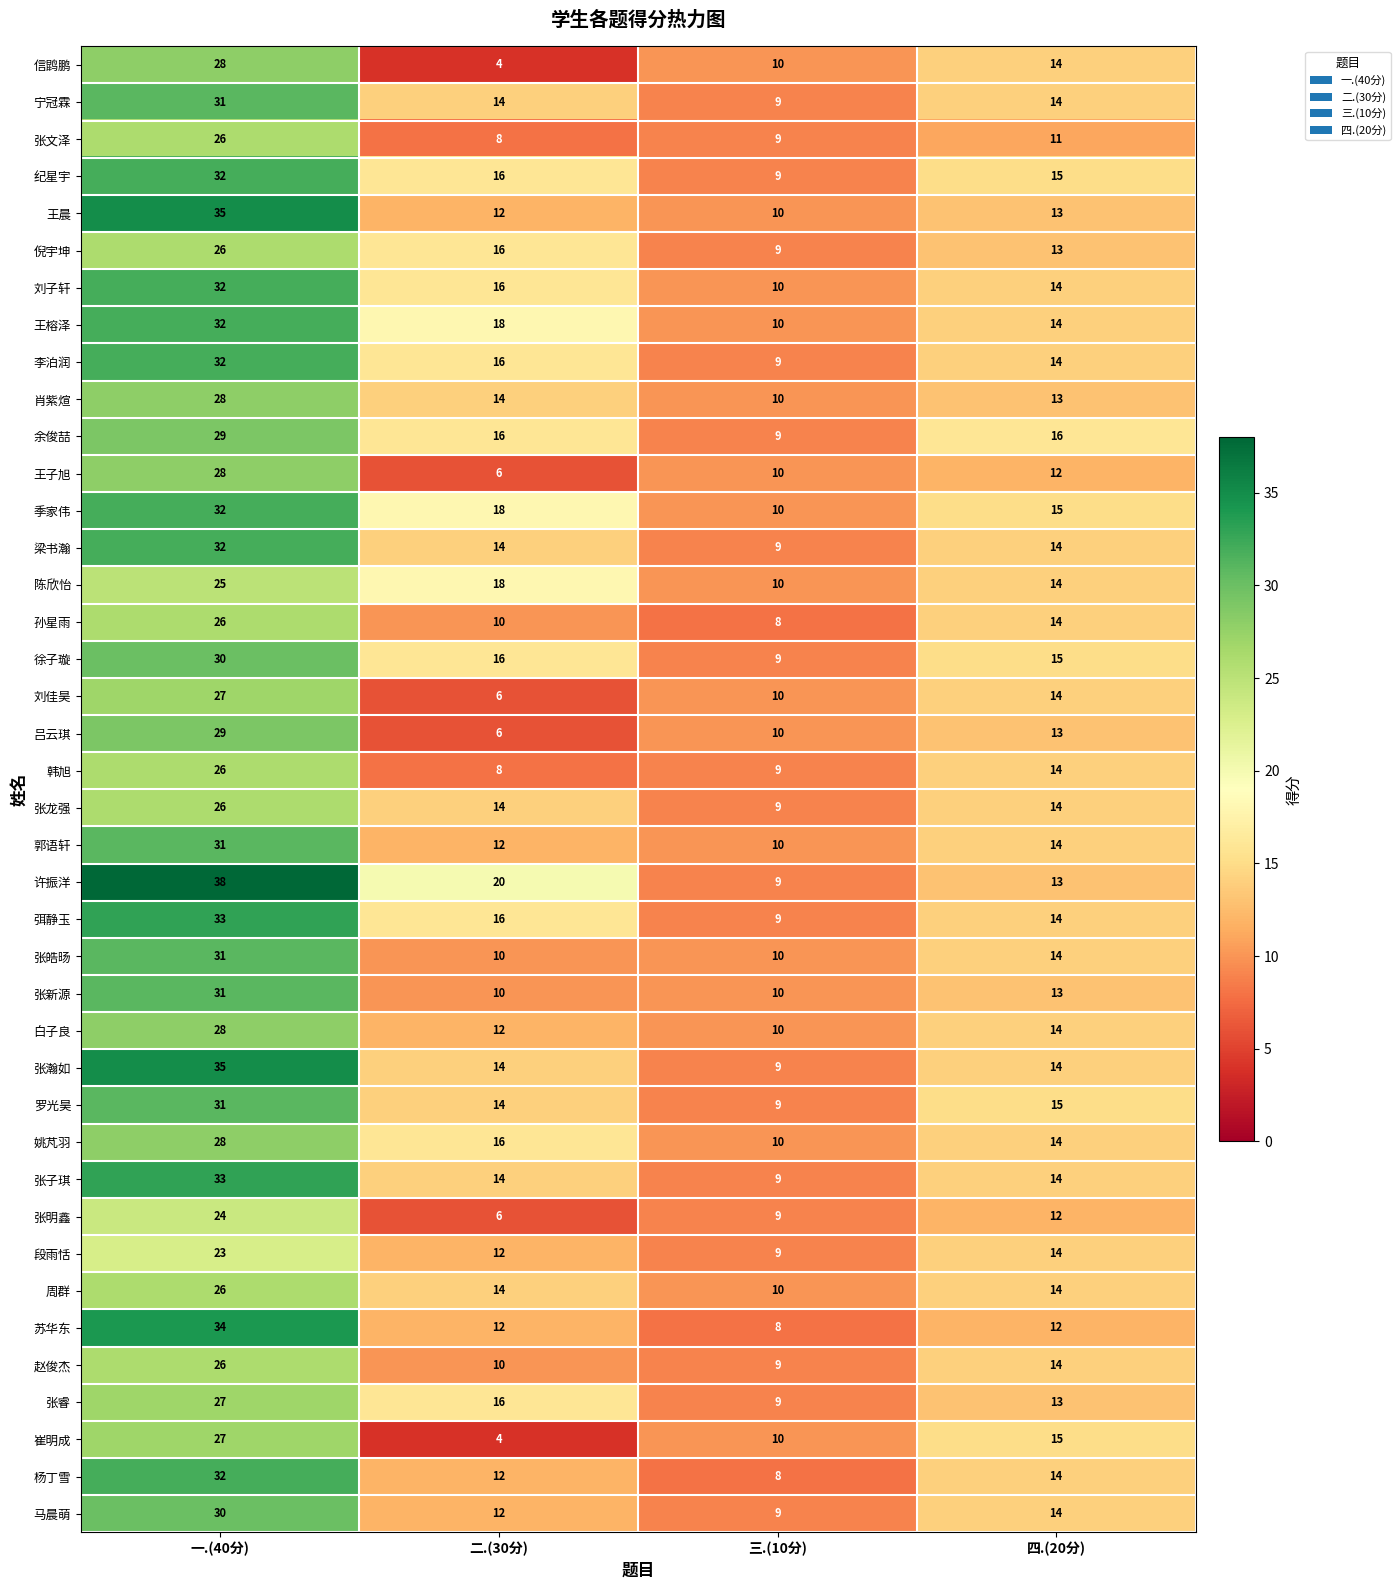

What is the difference between the maximum and minimum values in the 姚芃羽 series?

18